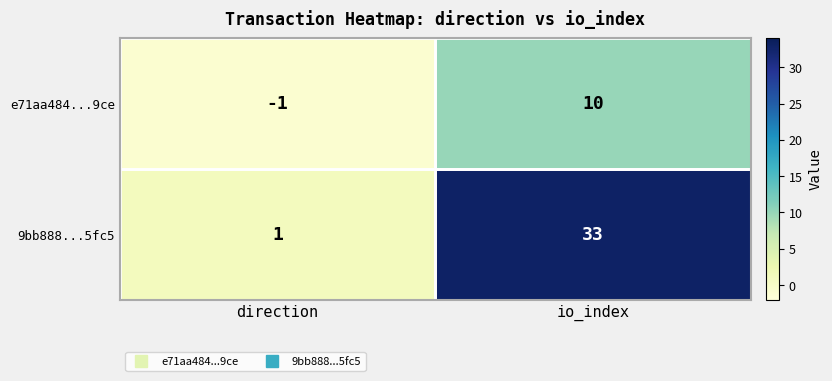

Count the number of categories in the chart.

2